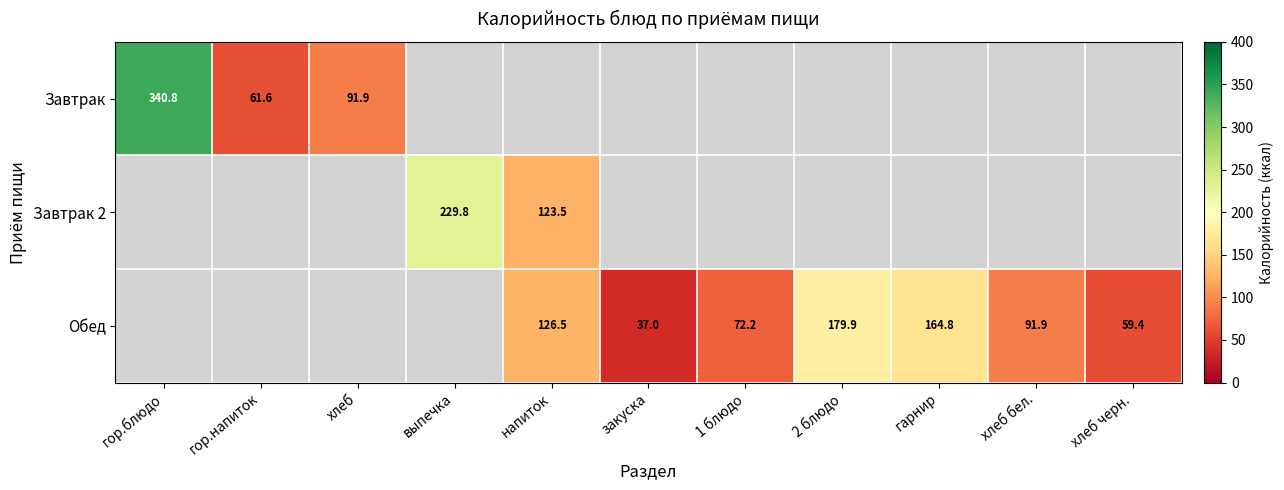

Is it true that Обед equals 13.9 at закуска?

False